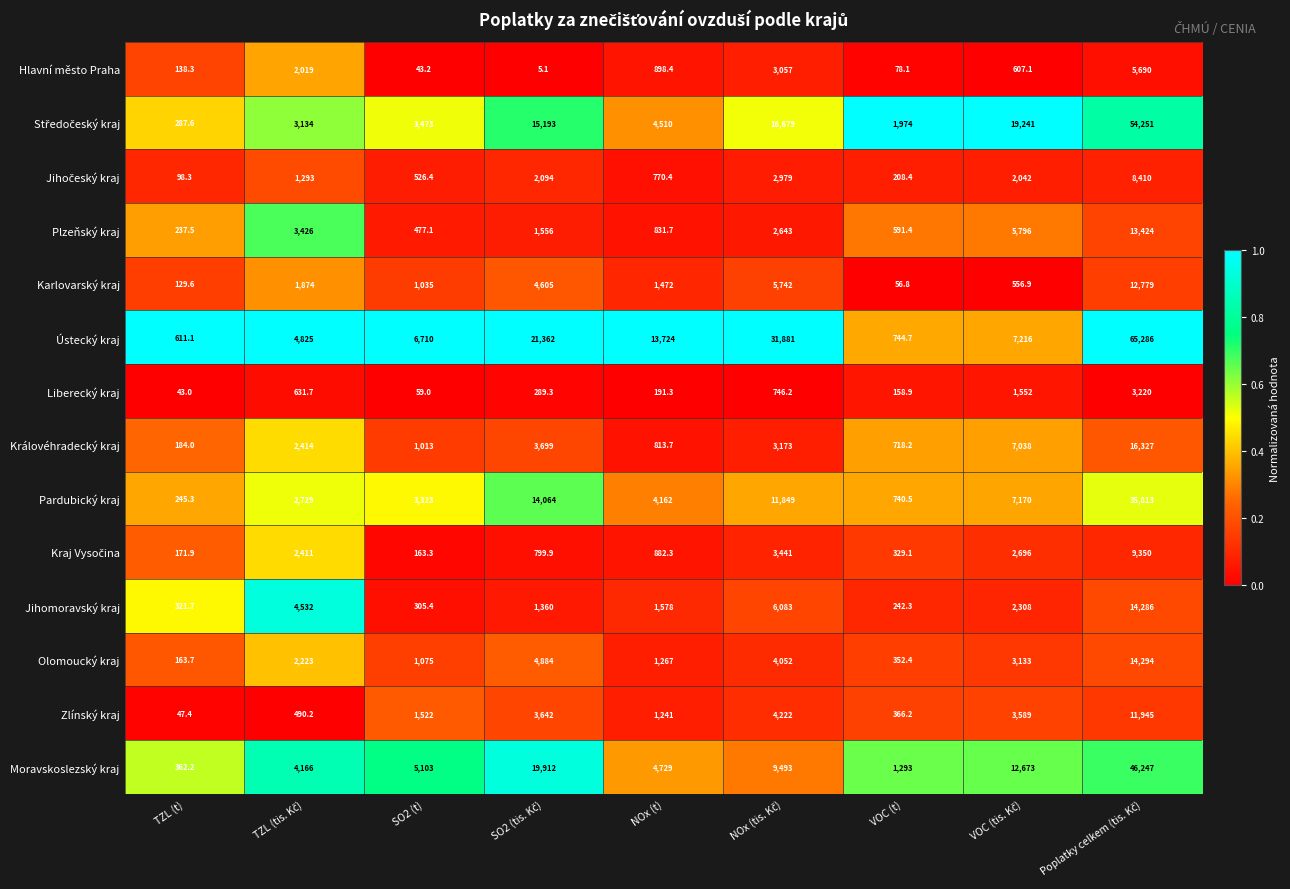

The value of Plzeňský kraj at NOx (t) is 831.7. True or false?

True